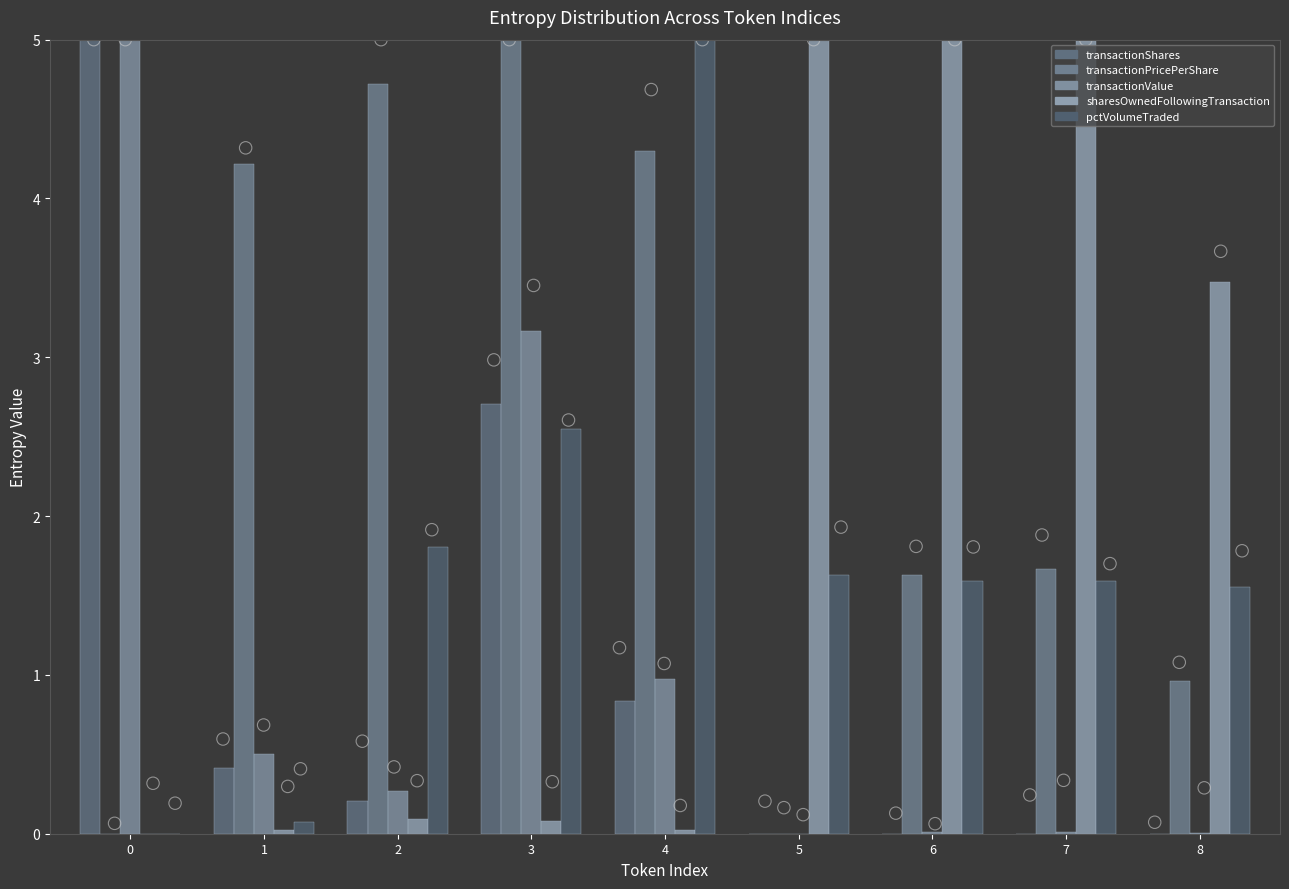

What are all the series names shown in the legend?

transactionShares, transactionPricePerShare, transactionValue, sharesOwnedFollowingTransaction, pctVolumeTraded